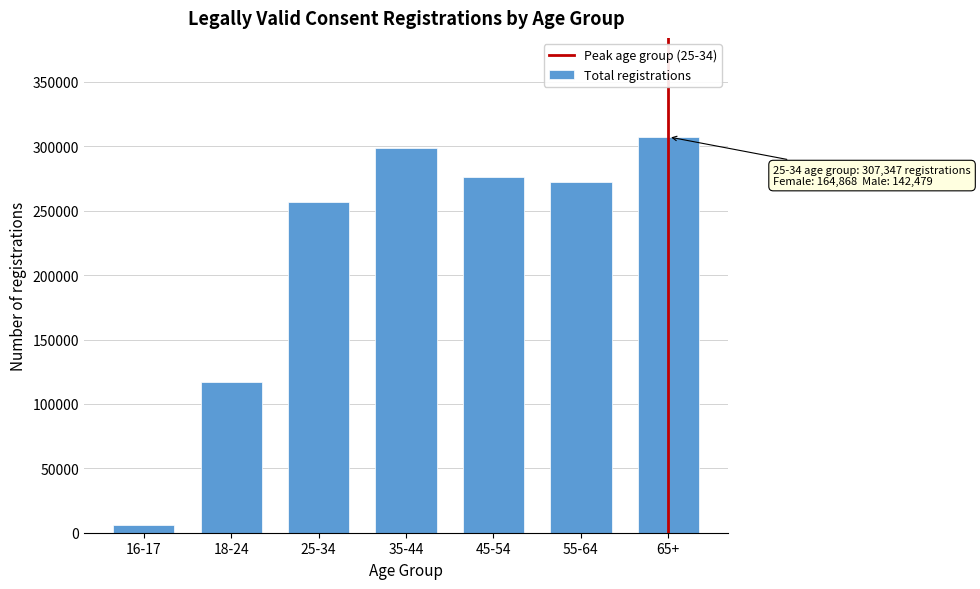

Reading left to right, list all the values displayed in this chart.

5746	117296	257152	299036	276035	272681	307347